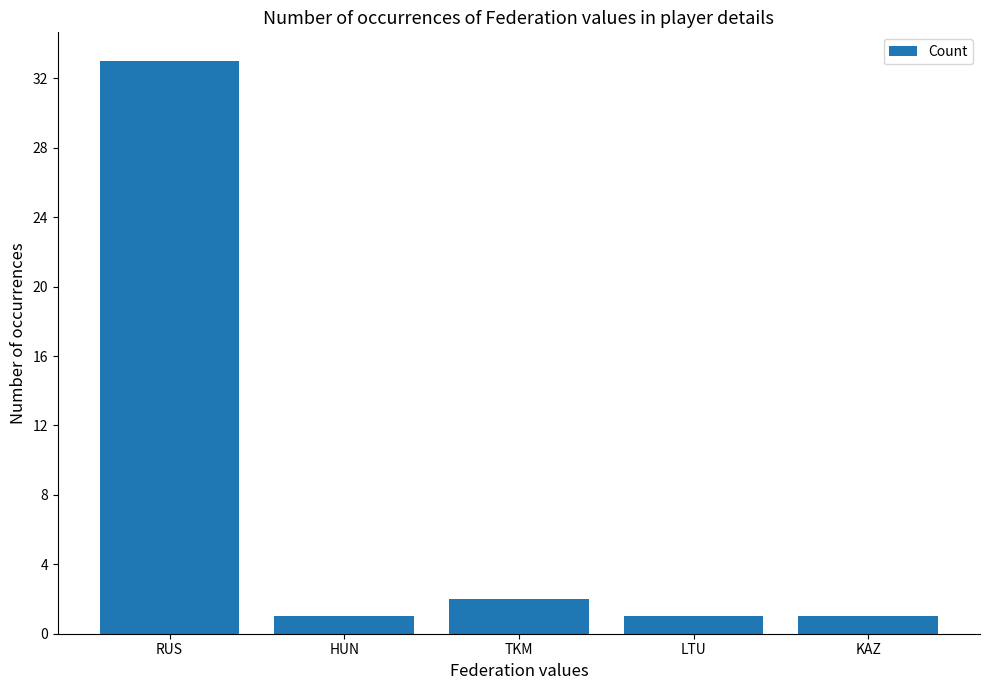

The value at TKM is 2. True or false?

True